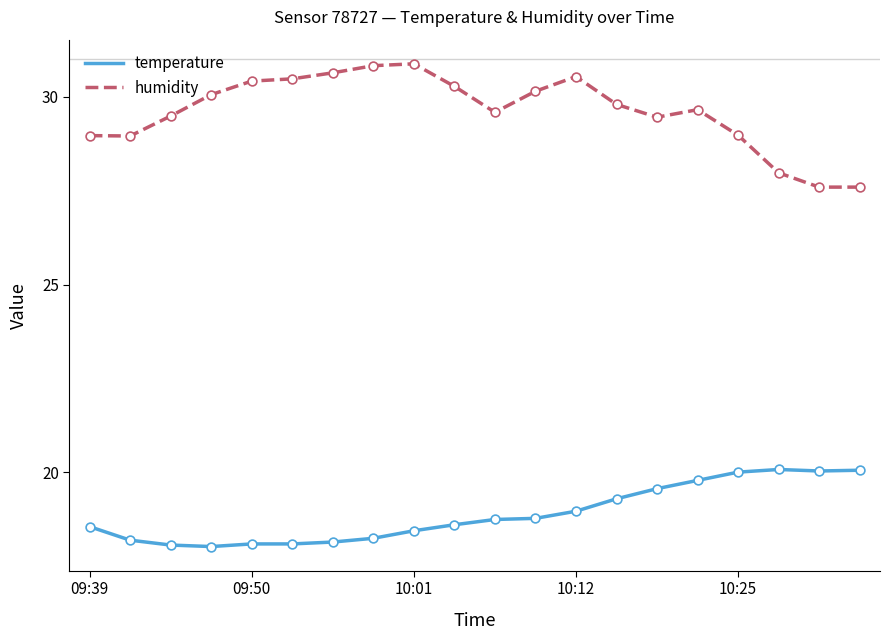

Which series has the widest spread of values?

humidity